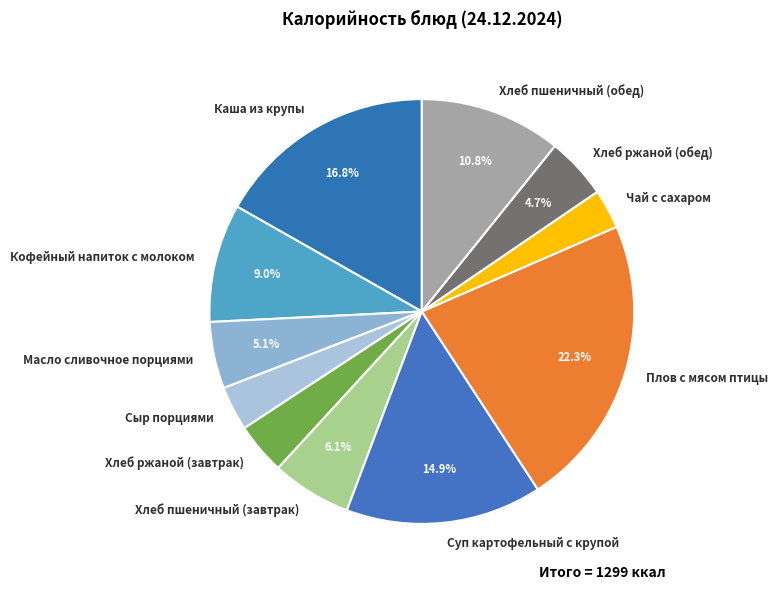

To the nearest percent, what percentage of the pie is Плов с мясом птицы?

22%